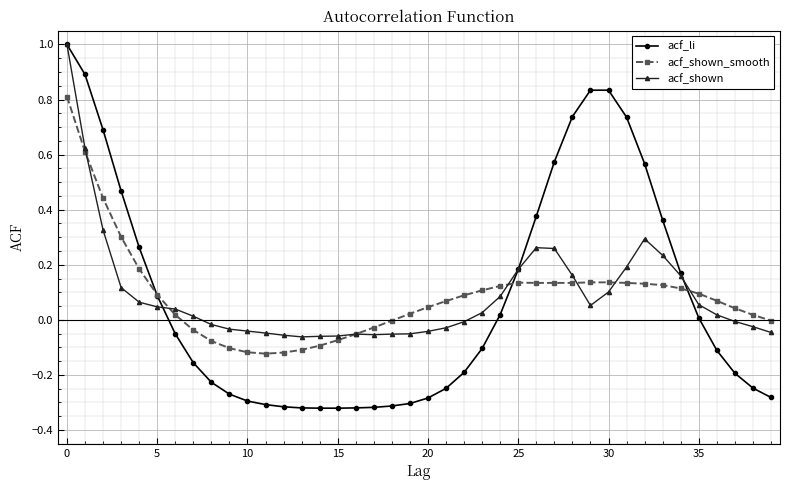

Which series has the largest range (max minus min)?

acf_li